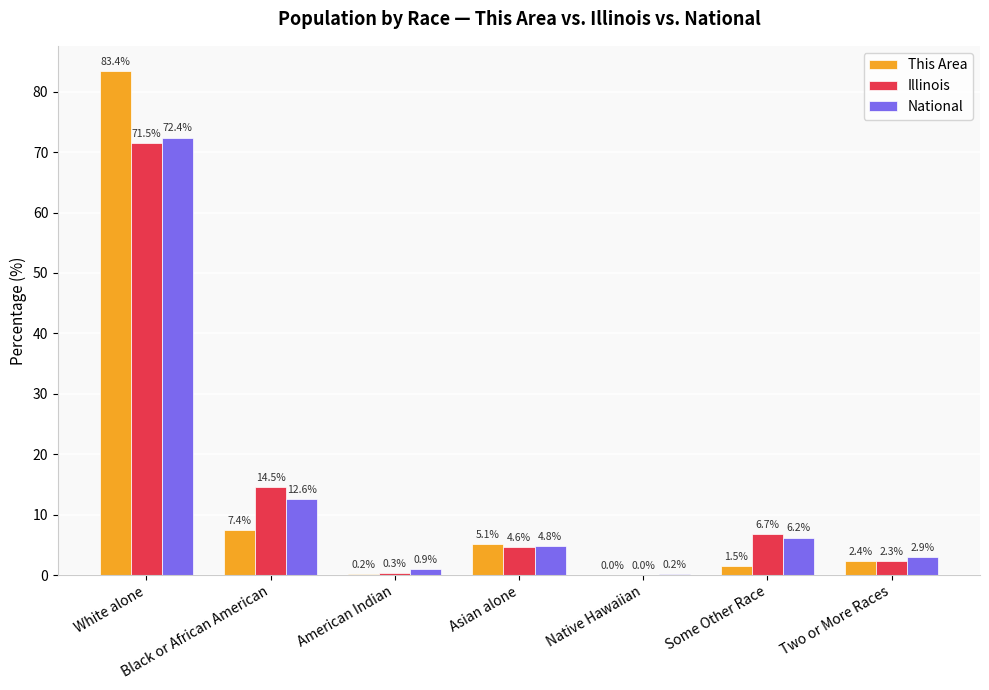

What is the sum of all National values?

100.0